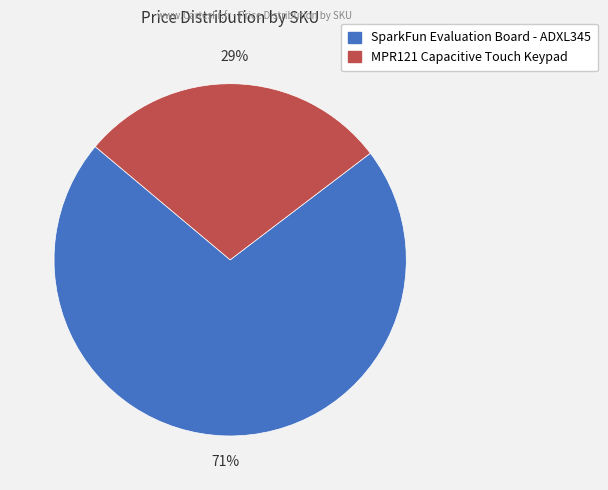

To the nearest percent, what is the average slice percentage?

50%